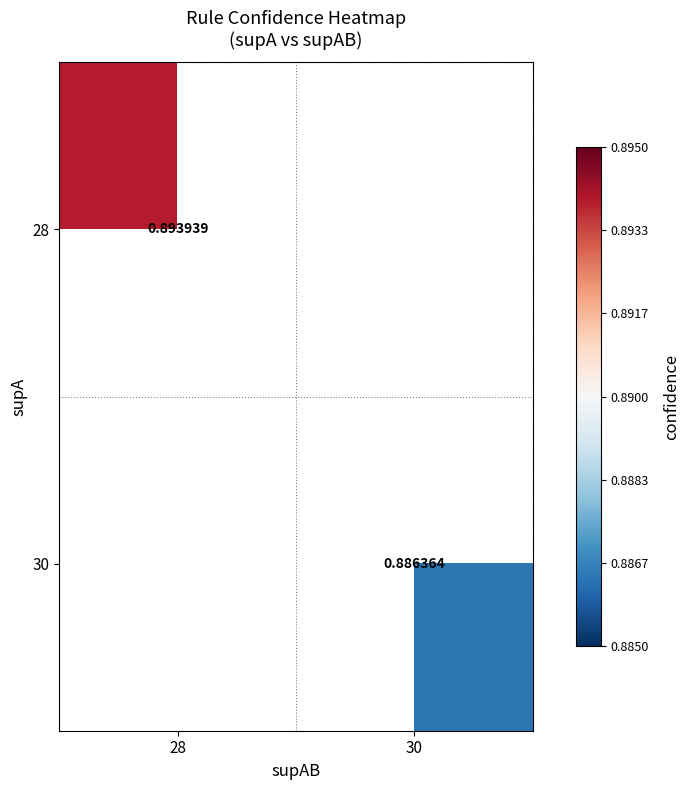

Is the value of 28 at 28 greater than the value of 30 at 30?

Yes